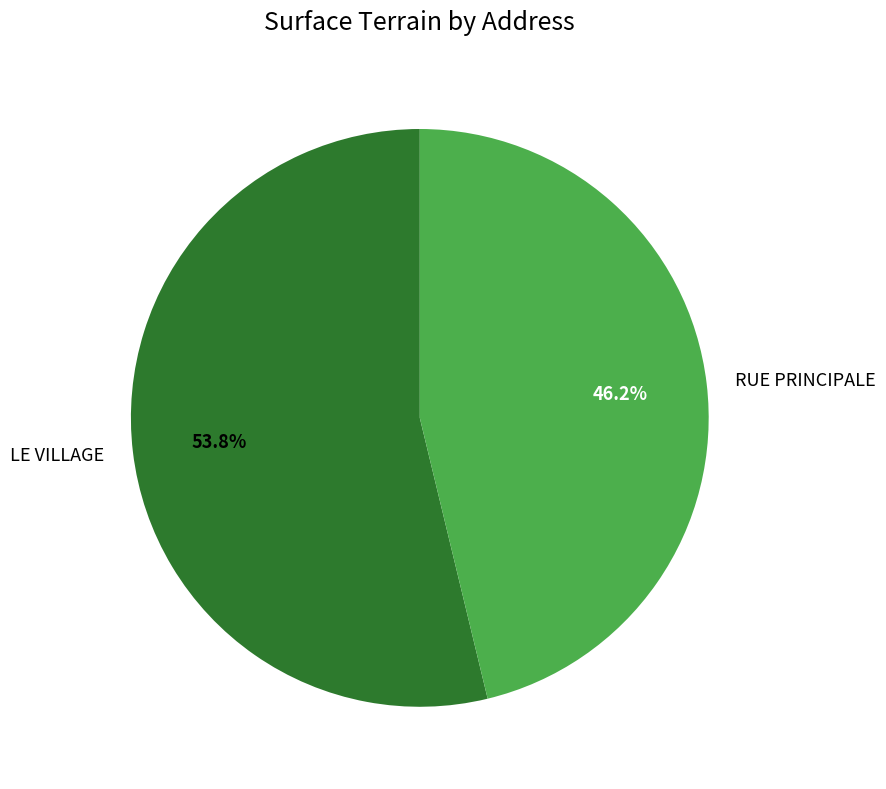

Which category has the biggest portion of the pie?

LE VILLAGE